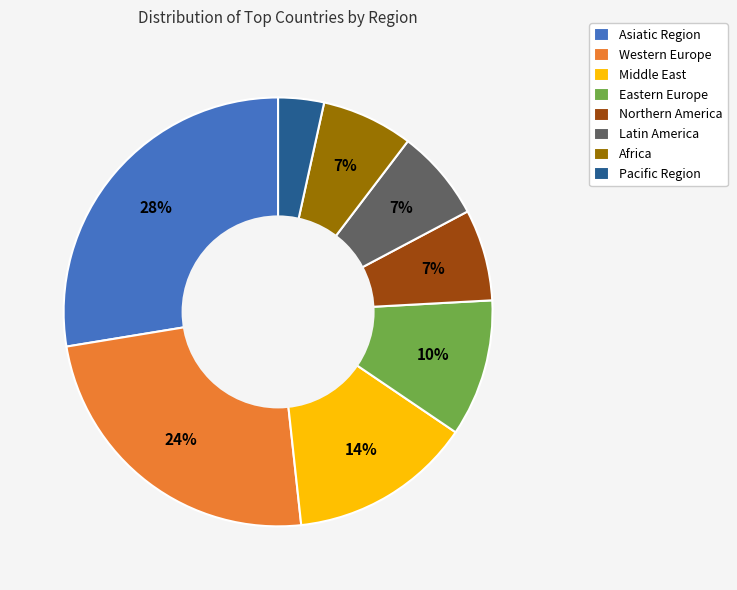

Count the number of slices in the pie.

8